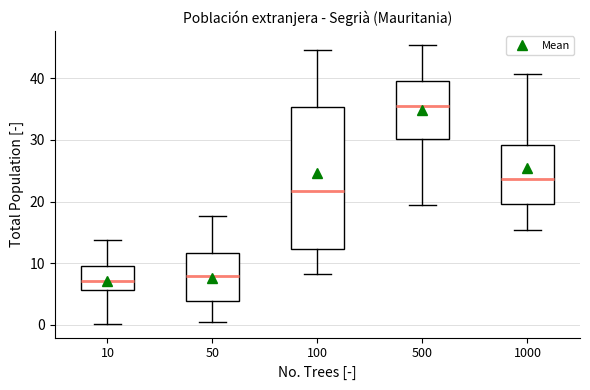

Which box is the tallest, from its lower edge to its upper edge?

100